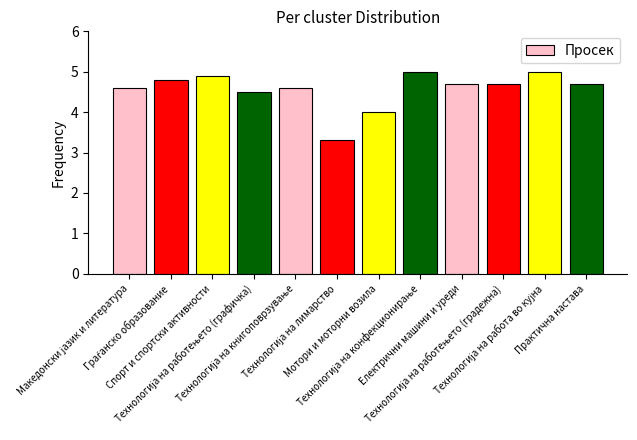

What is the value of the 12th bar from the left?

4.7